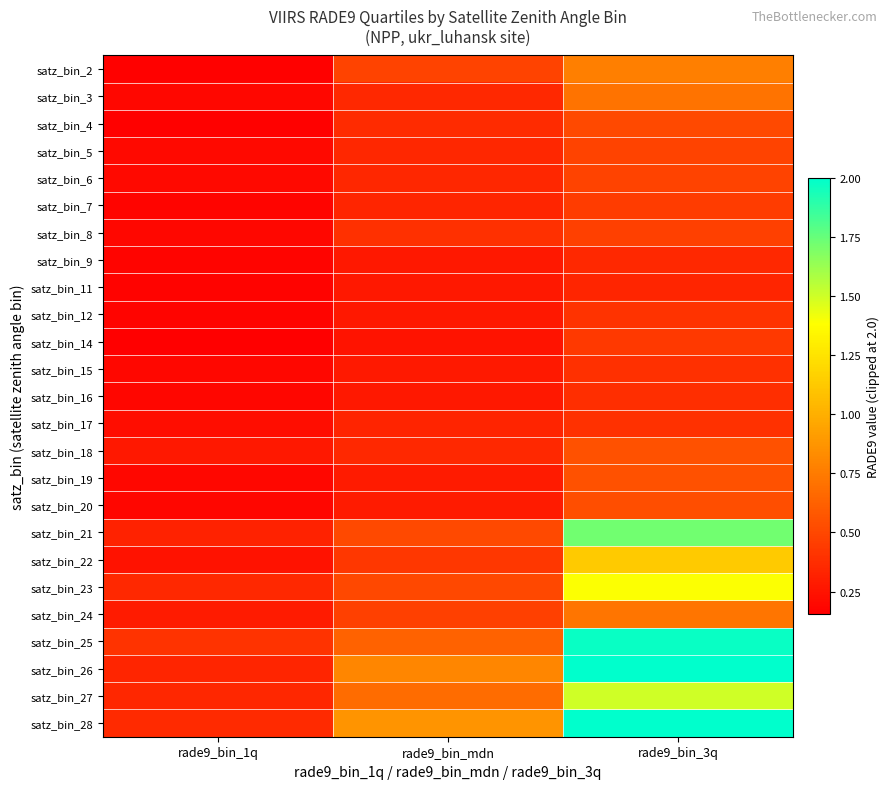

At which category is the sum across all series the highest?

rade9_bin_3q